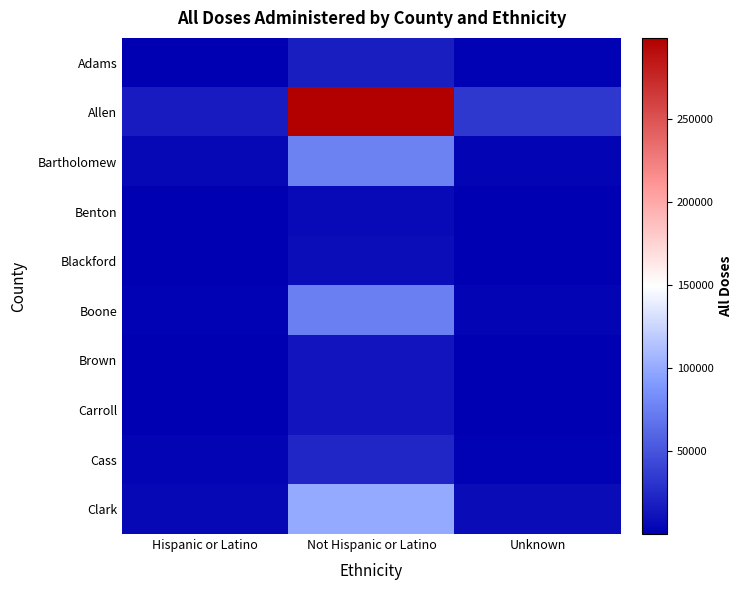

How many categories are shown in the chart?

3